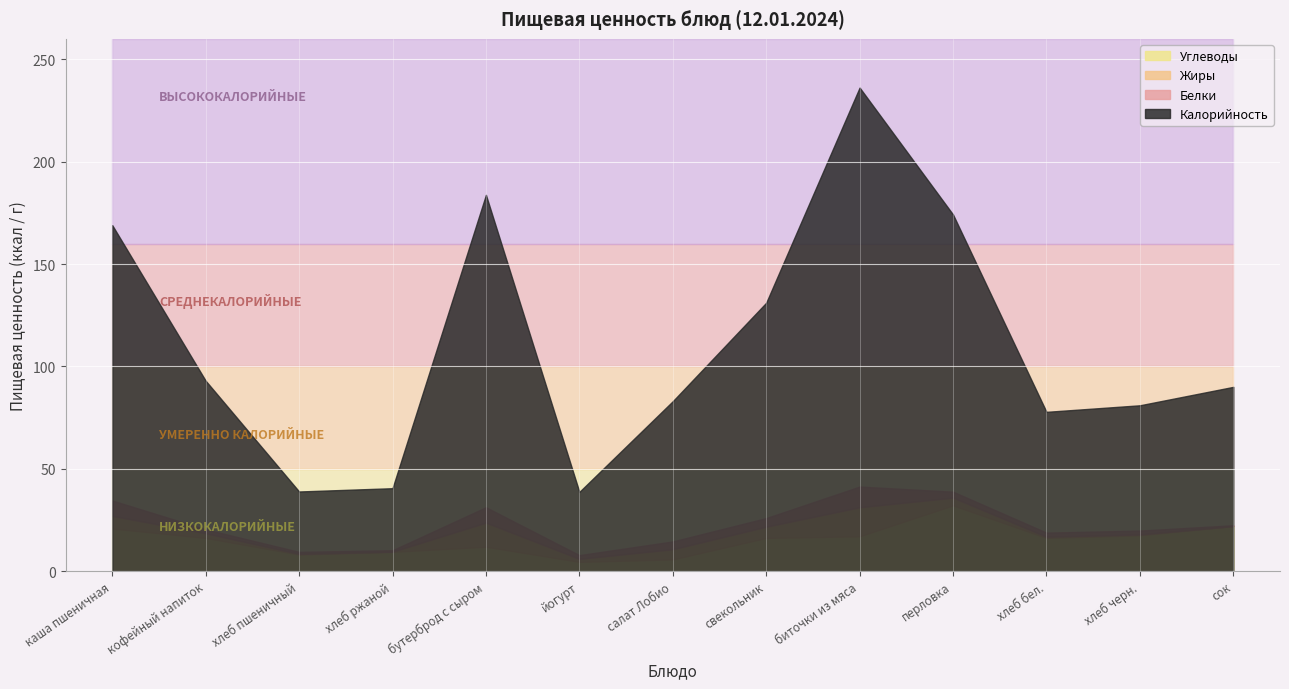

Between йогурт and перловка, which series saw the biggest shift?

Калорийность